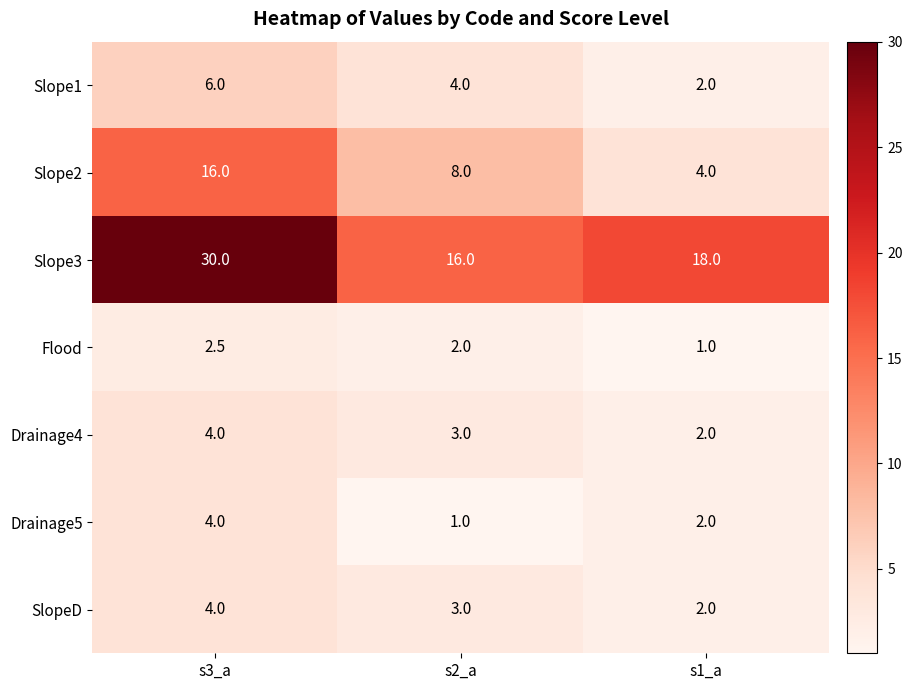

What is the difference between the Slope2 values at s3_a and s1_a?

12.0